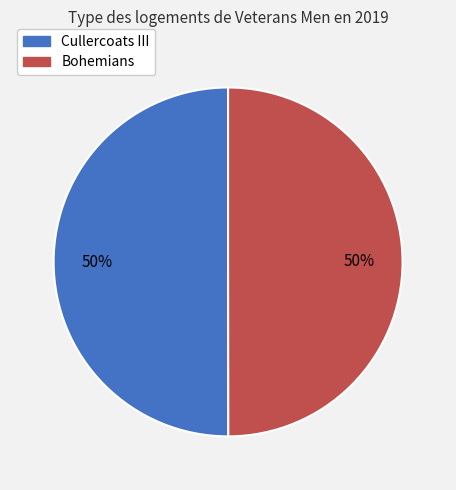

What is the ratio of the value at Cullercoats III to the value at Bohemians?

1.0